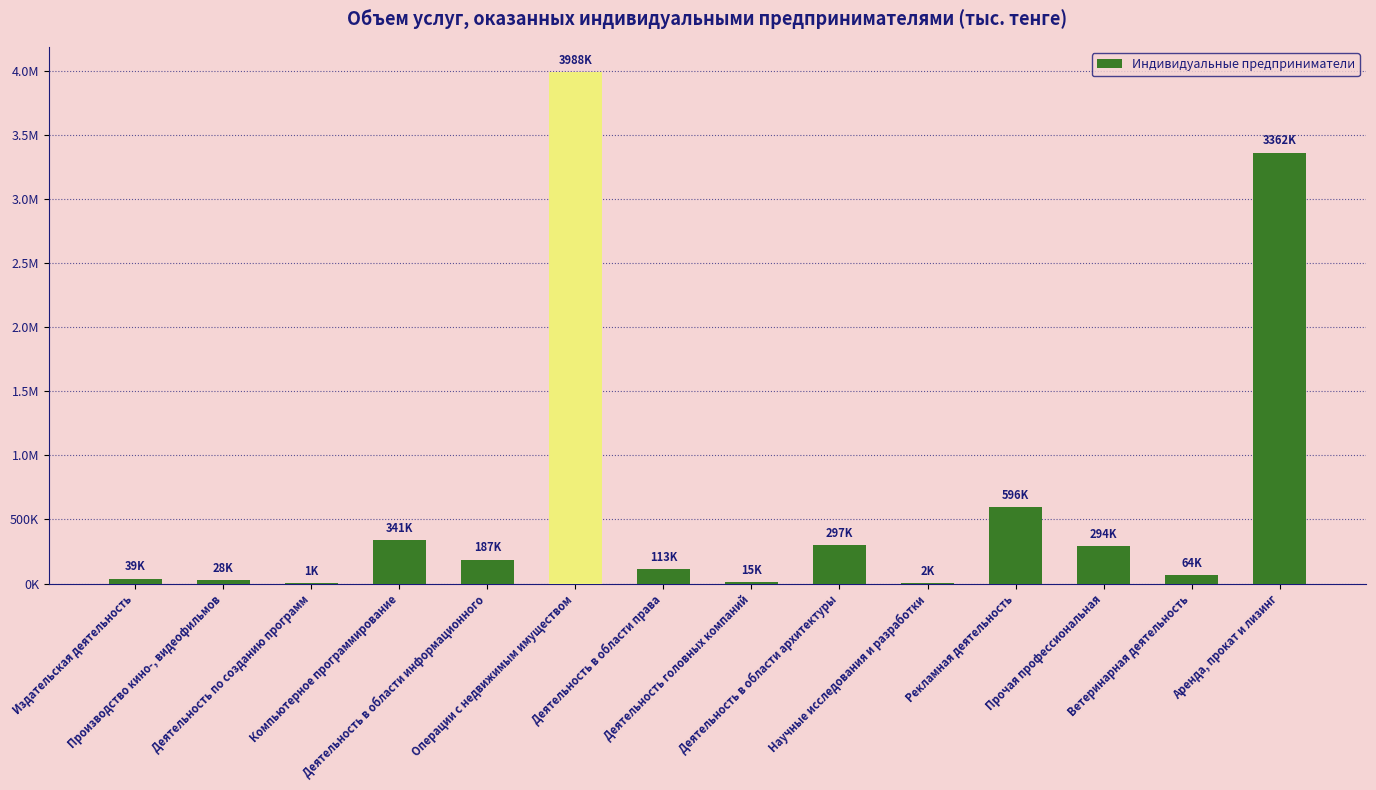

What is the change in value from Деятельность в области права to Рекламная деятельность?

+483610.3